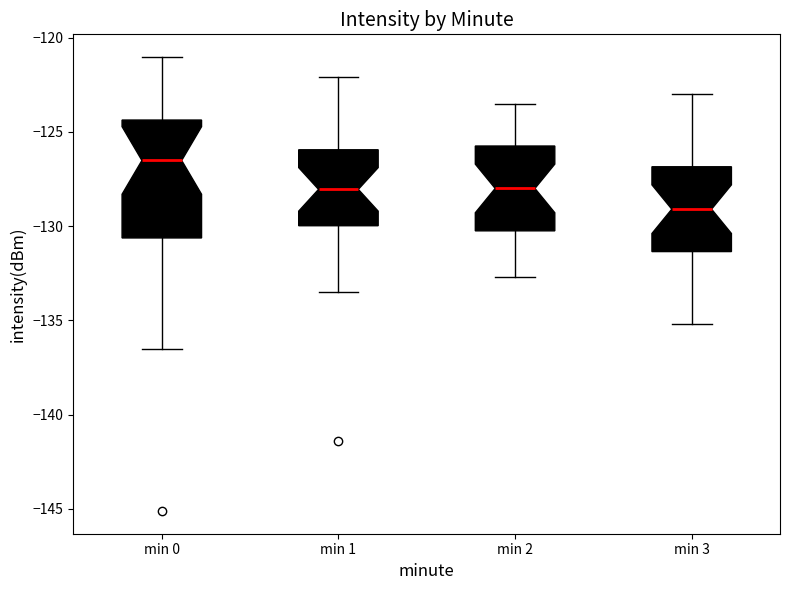

Reading left to right, transcribe this box plot: for each box, give where its median line is, the range the box spans, and where its two whiskers end, as read against the y-axis. The values are not printed on the chart, so give them approximately, as read against the axis.

min 0: median -126.5, box -130.5 to -124.5, whiskers -136.5 to -121.0
min 1: median -128.0, box -130.0 to -126.0, whiskers -133.5 to -122.0
min 2: median -128.0, box -130.0 to -125.5, whiskers -132.5 to -123.5
min 3: median -129.0, box -131.5 to -127.0, whiskers -135.0 to -123.0